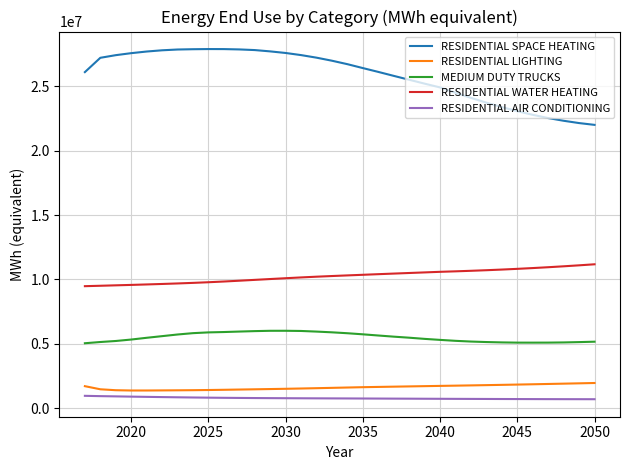

Which series has the largest range (max minus min)?

RESIDENTIAL SPACE HEATING